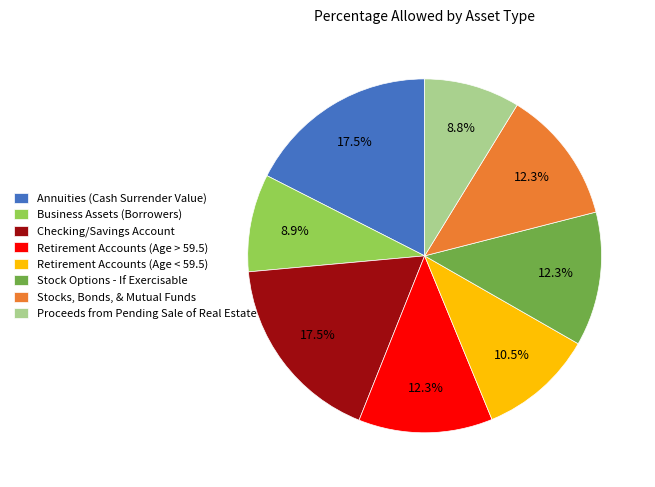

To the nearest percent, what portion does Retirement Accounts (Age > 59.5) represent?

12%